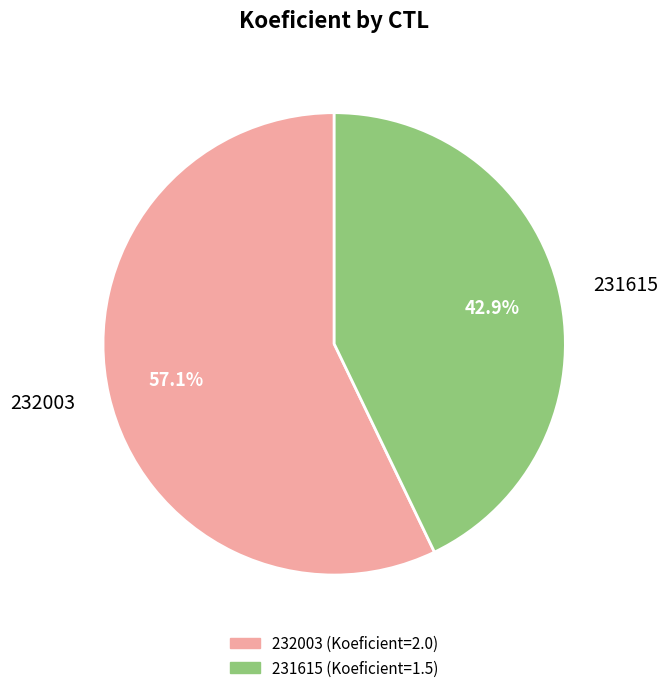

What percentage is NOT represented by 232003?

42.9%